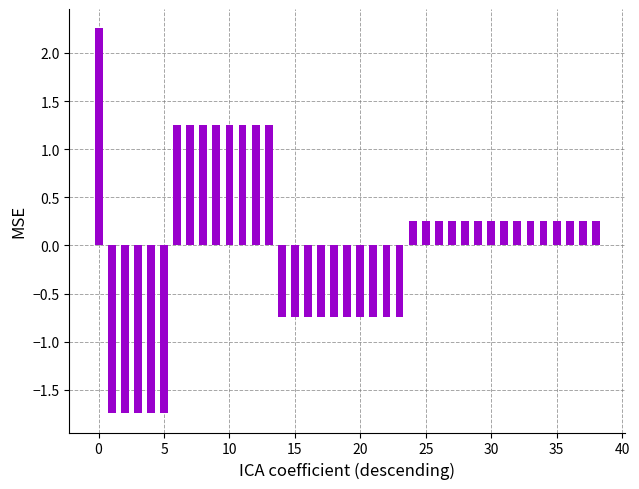

How many series are shown in this chart?

1